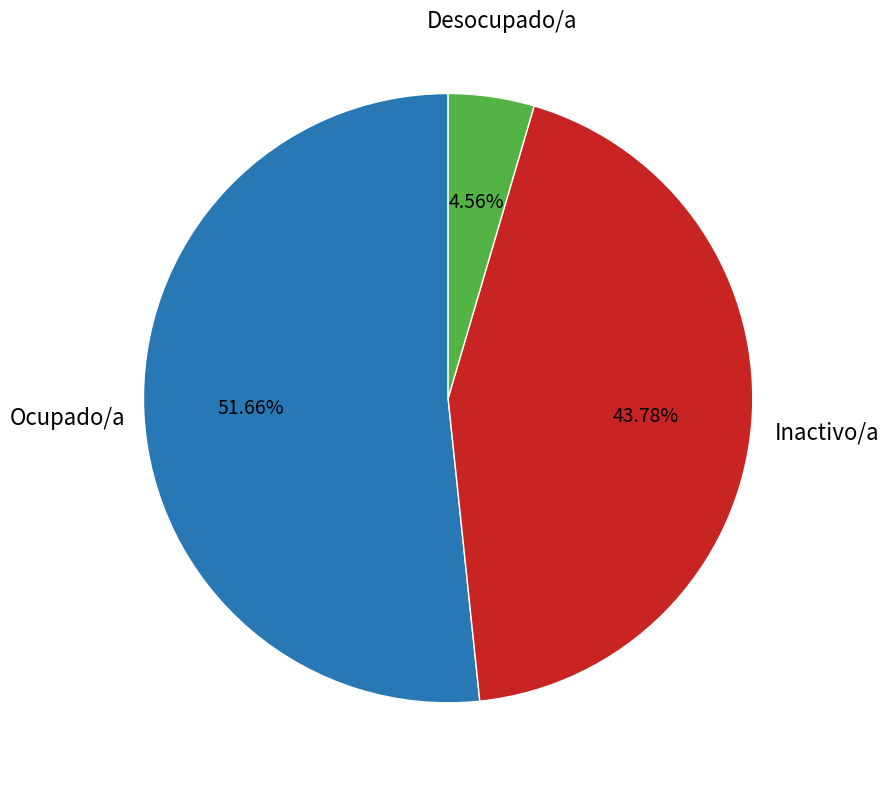

Is there a majority slice in this chart?

Yes